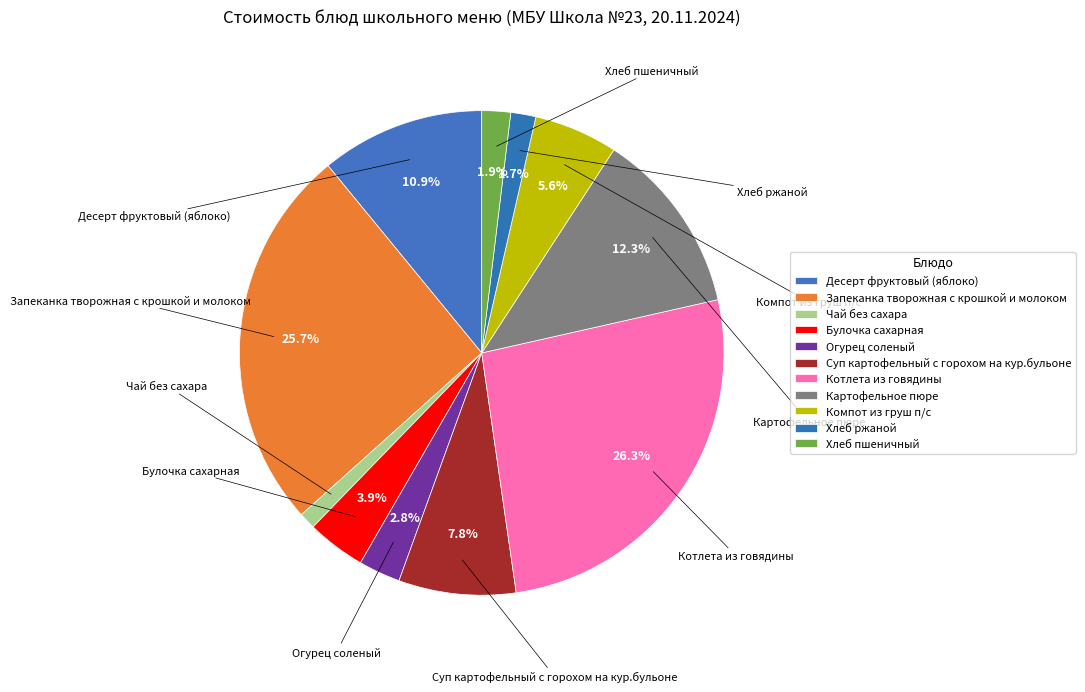

Which slice is the smallest?

Чай без сахара